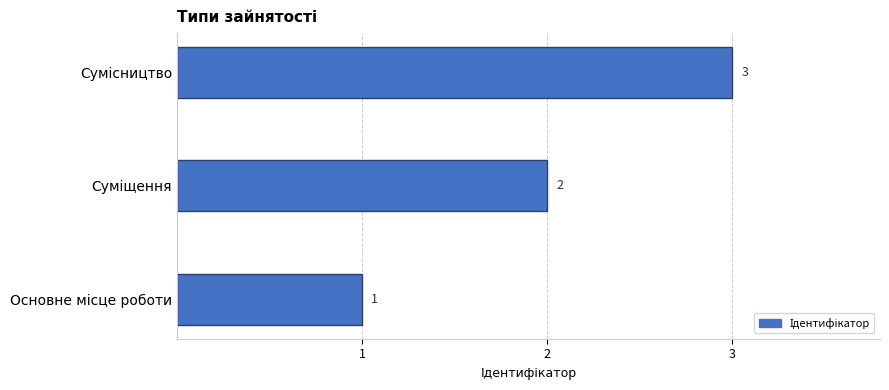

How many values are below 2?

1